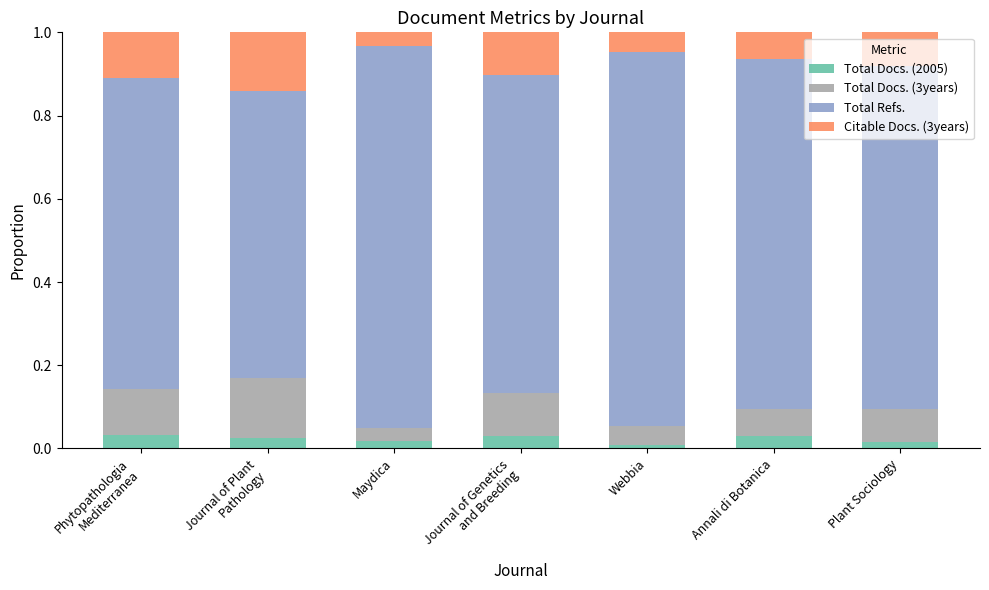

Are the bars grouped side by side (vs. stacked)?

No